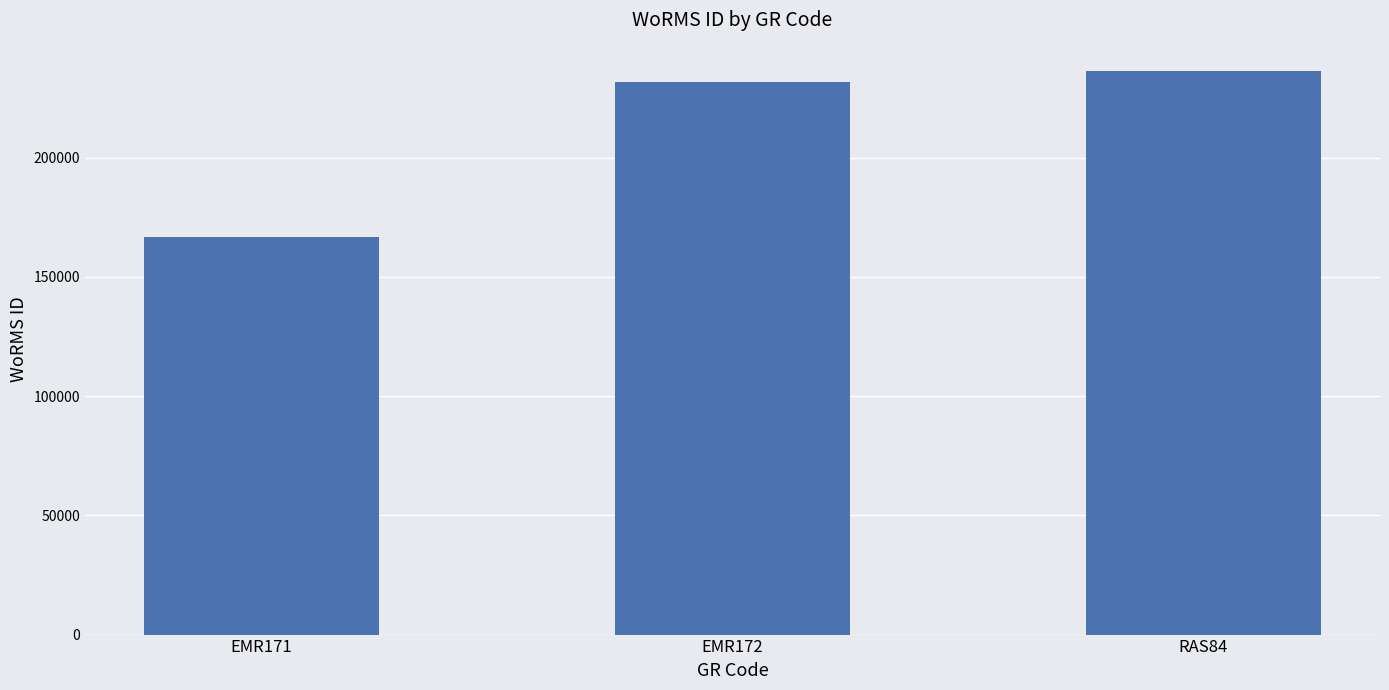

Read the value at EMR171, to the nearest 100.

166500